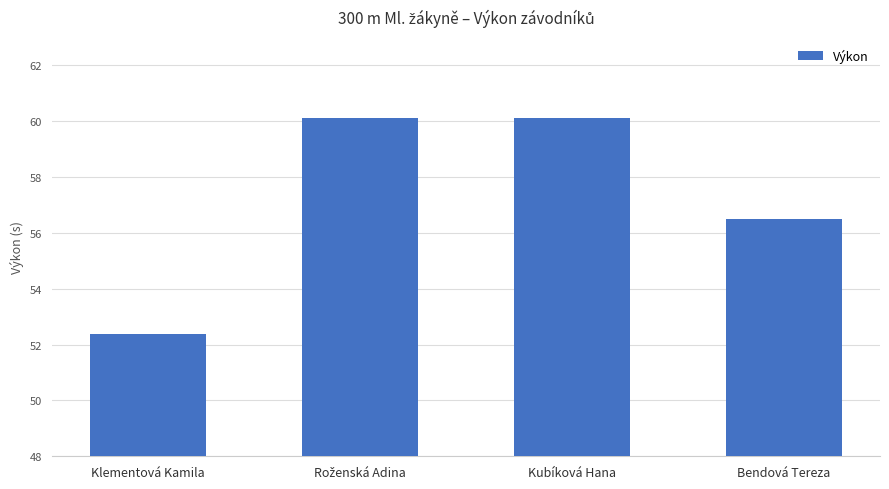

How many data points are above 60?

2